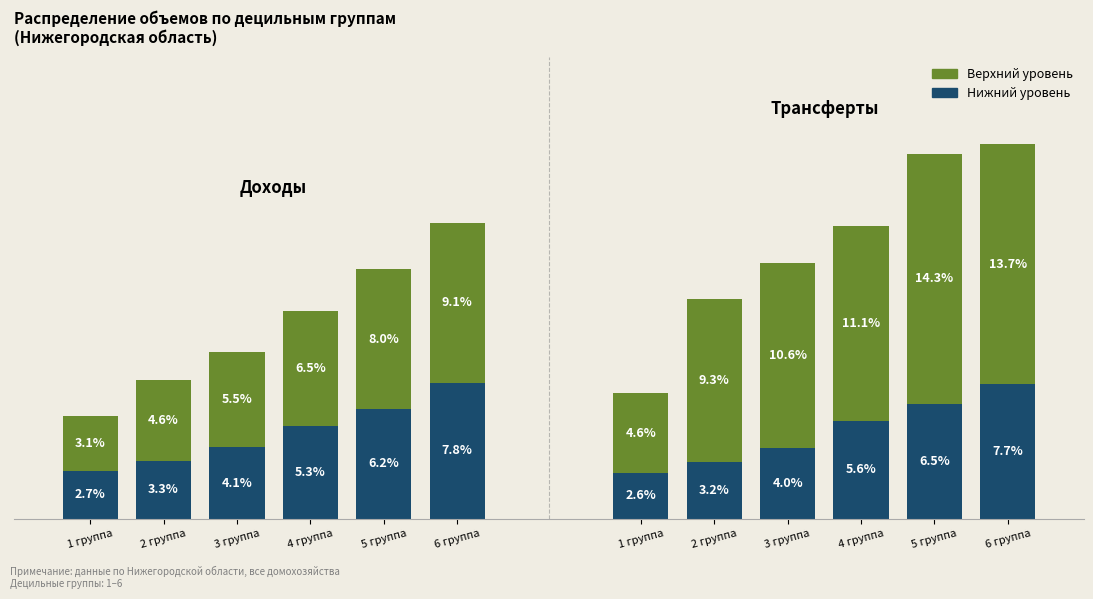

At which category does the chart reach its peak across all series?

6 группа